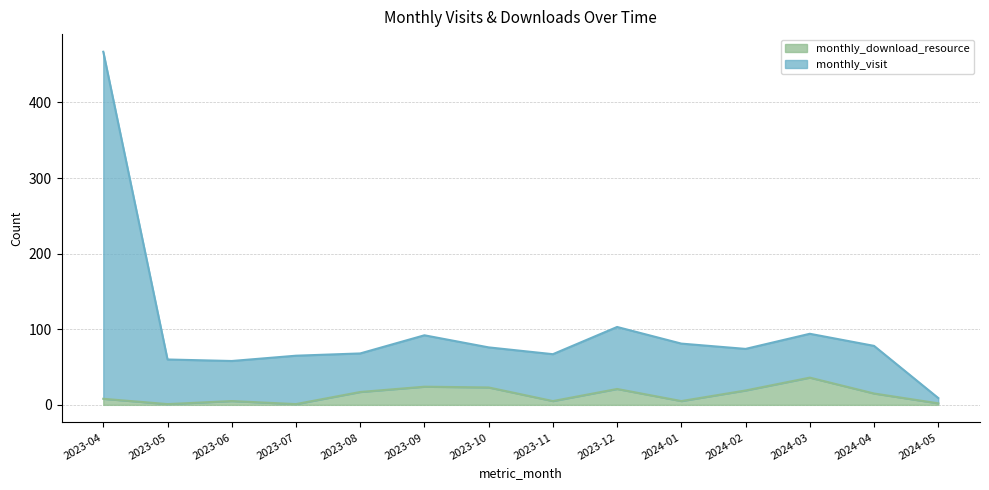

How many values in the monthly_visit series are below 76?

7